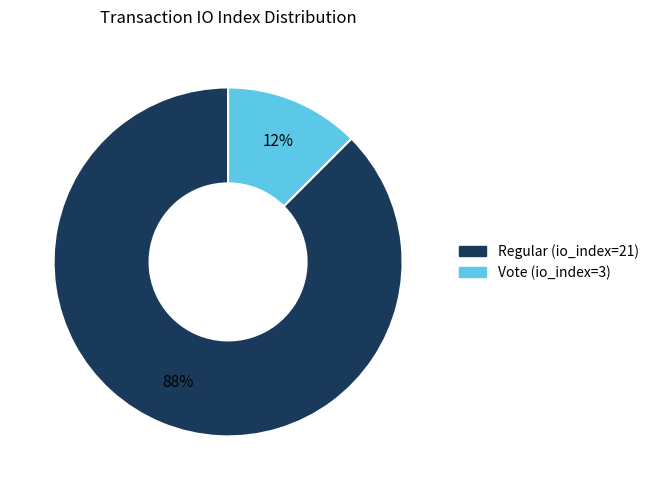

To the nearest percent, what is the average slice percentage?

50%